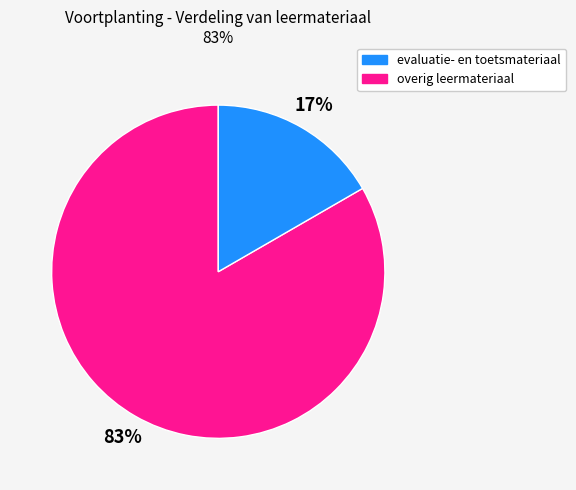

Does any single category account for the majority?

Yes